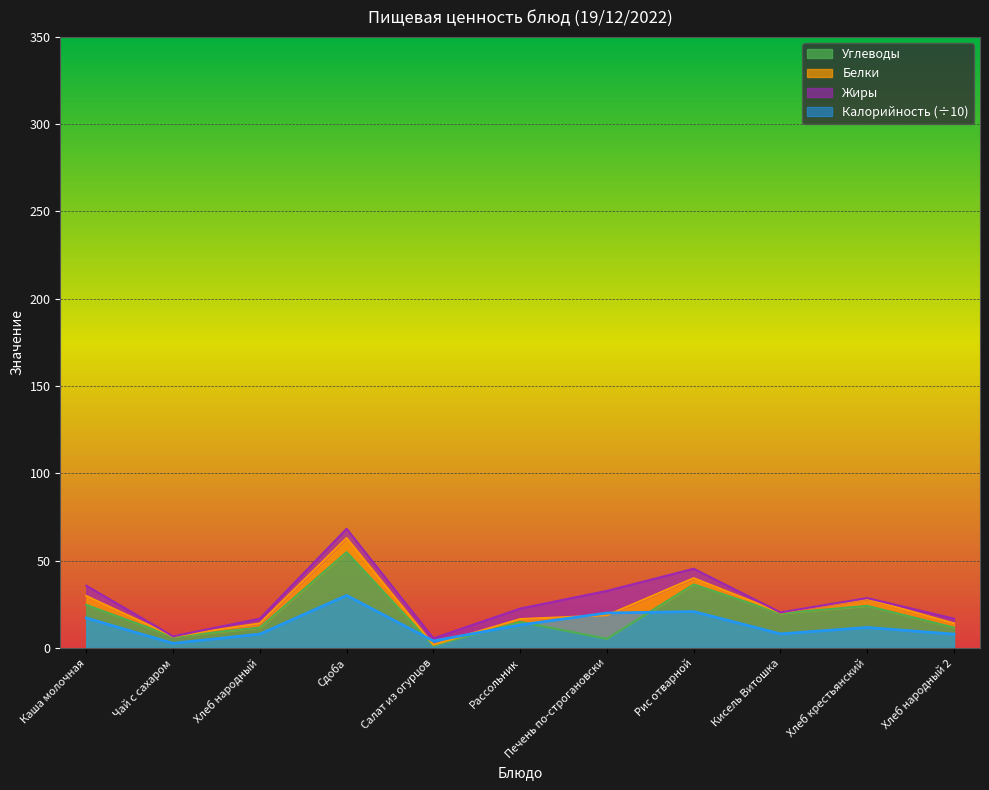

What is the lowest value of the Углеводы series?

1.4